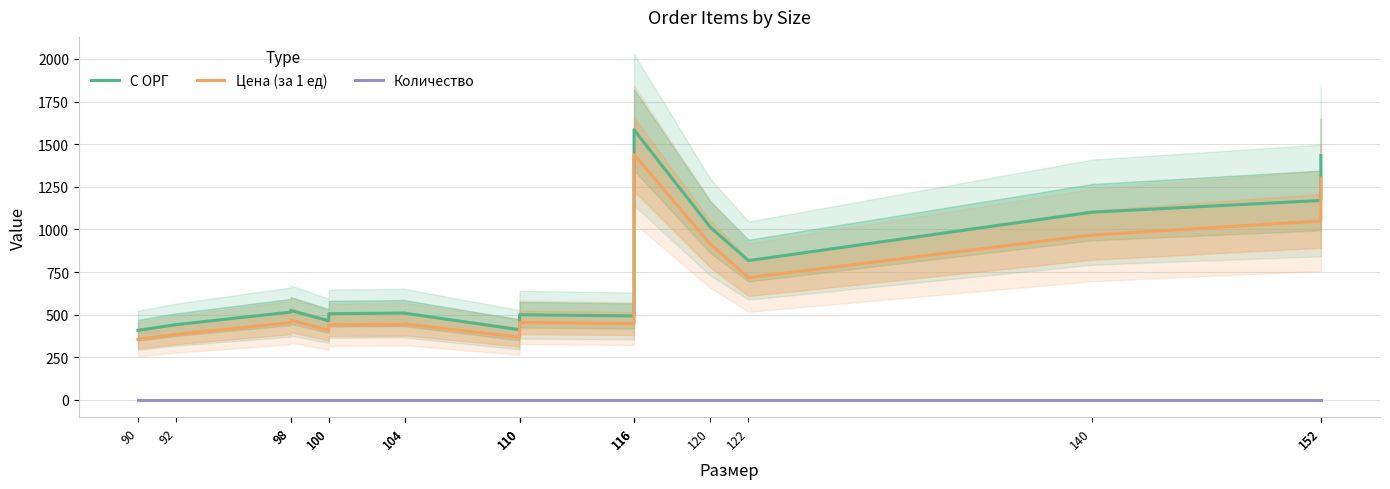

True or false: С ОРГ has a value of 793.5 at 104.

False